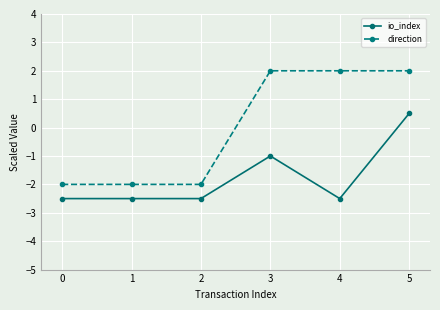

Which category has the highest value in the io_index series?

5